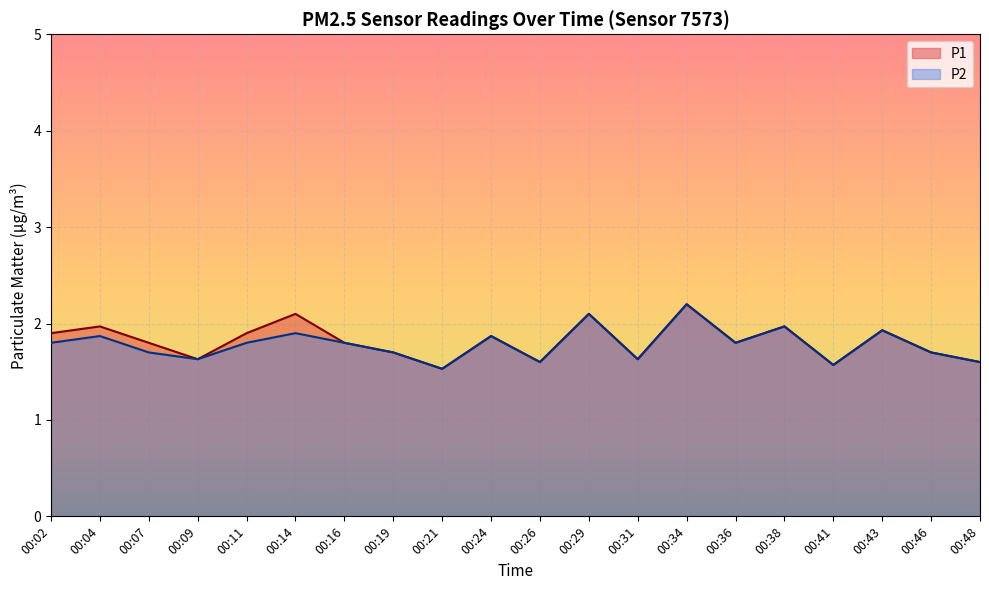

Which series has the largest total across all categories?

P1